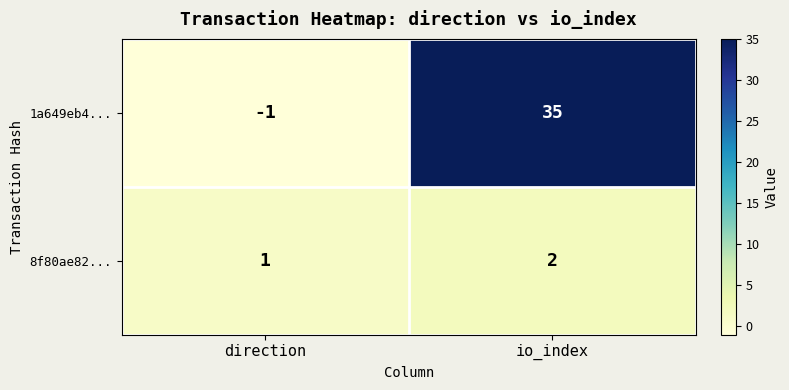

At which category is the sum across all series the highest?

io_index